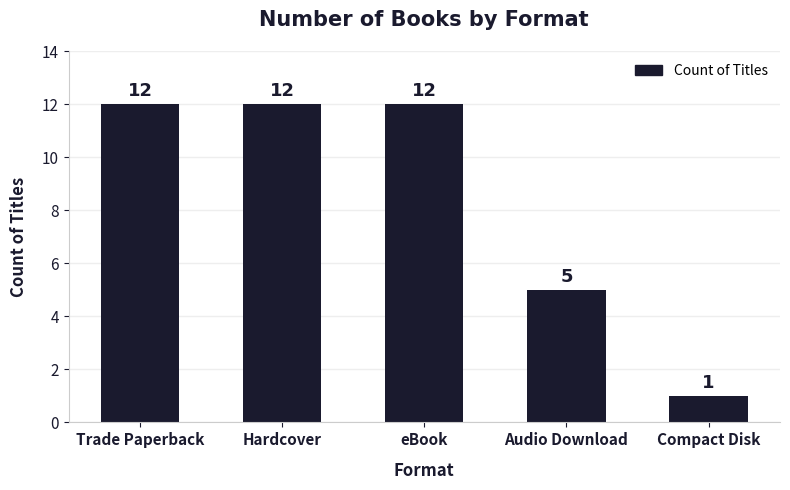

Which label corresponds to the smallest value in the chart?

Compact Disk